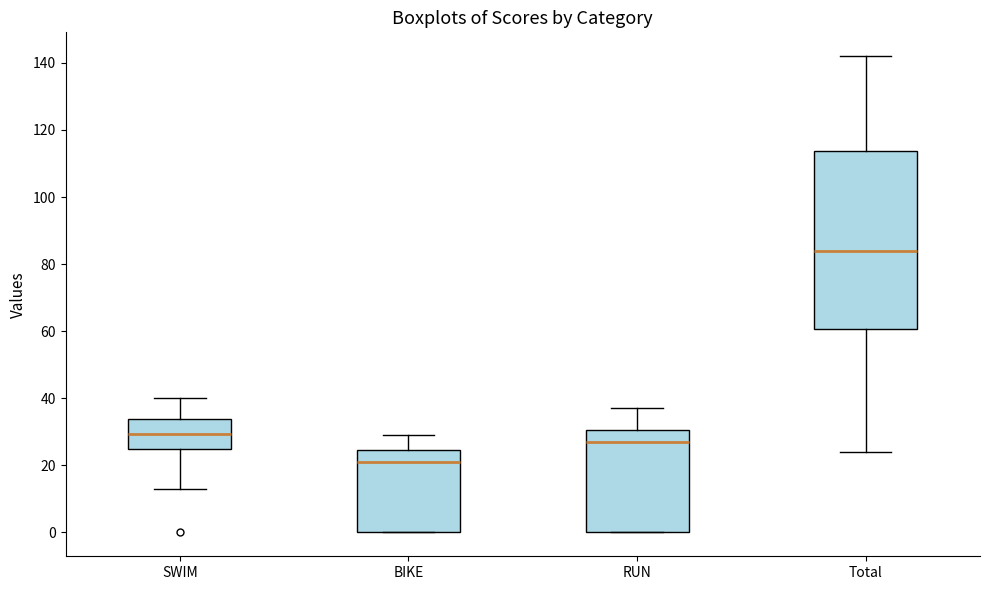

Which box has the highest median line?

Total